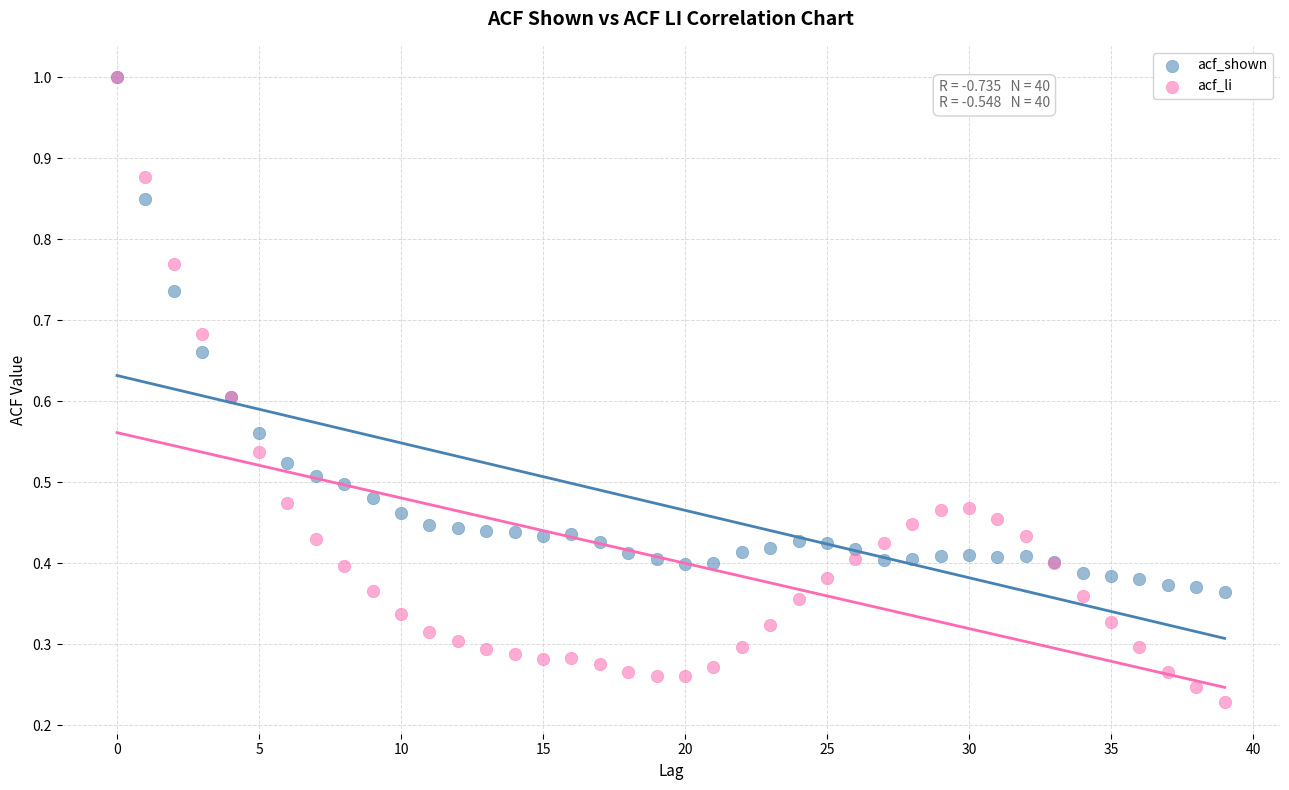

Which series reaches the minimum Y coordinate?

acf_li